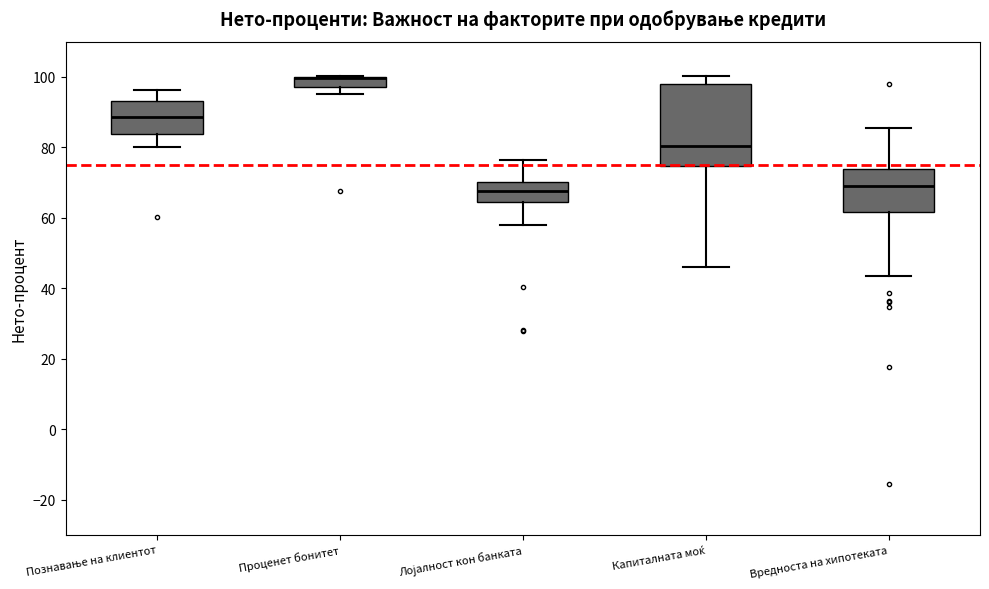

Comparing the boxes themselves (not the whiskers), which one is the tallest?

Капиталната моќ